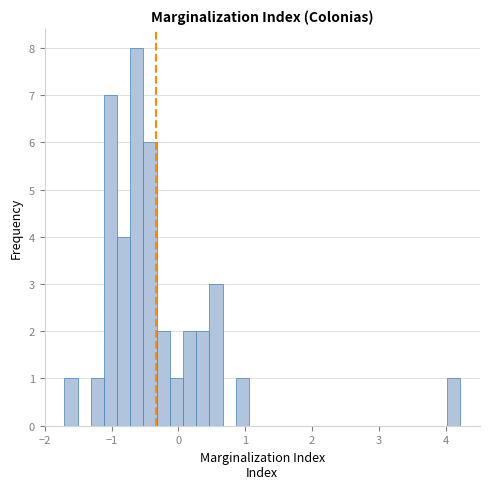

Around what value on the x-axis is the tallest bar? Give the approximate position of its centre, as read against the axis.

-0.6